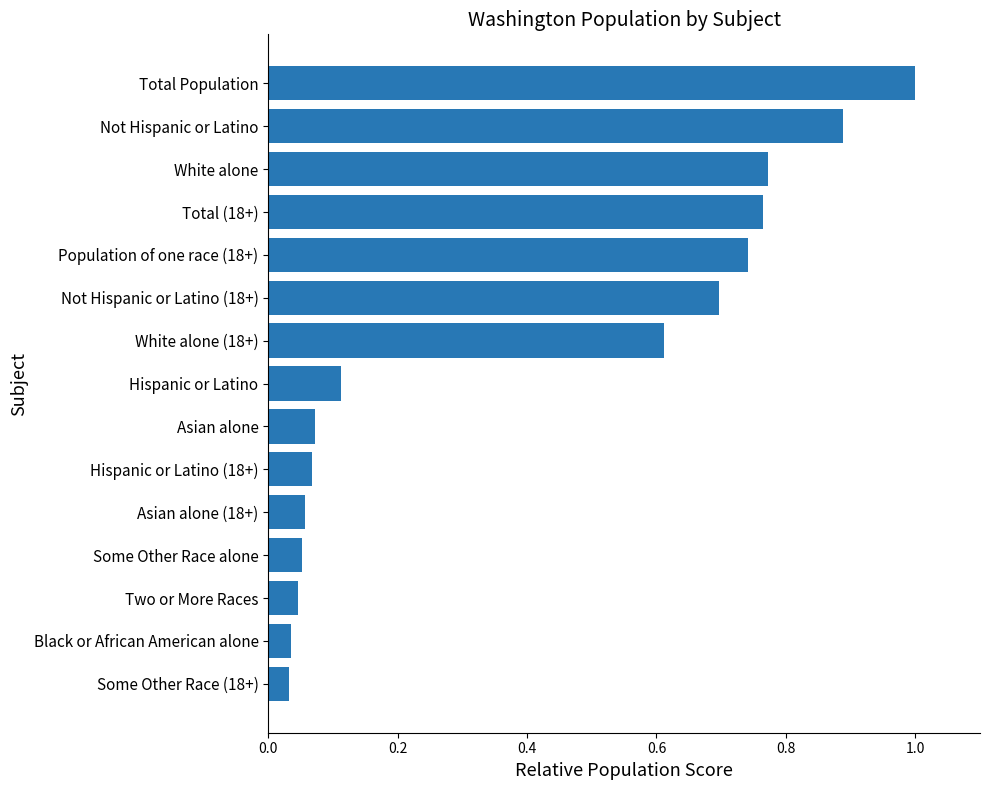

What is the label of the 3rd bar from the bottom?

Two or More Races